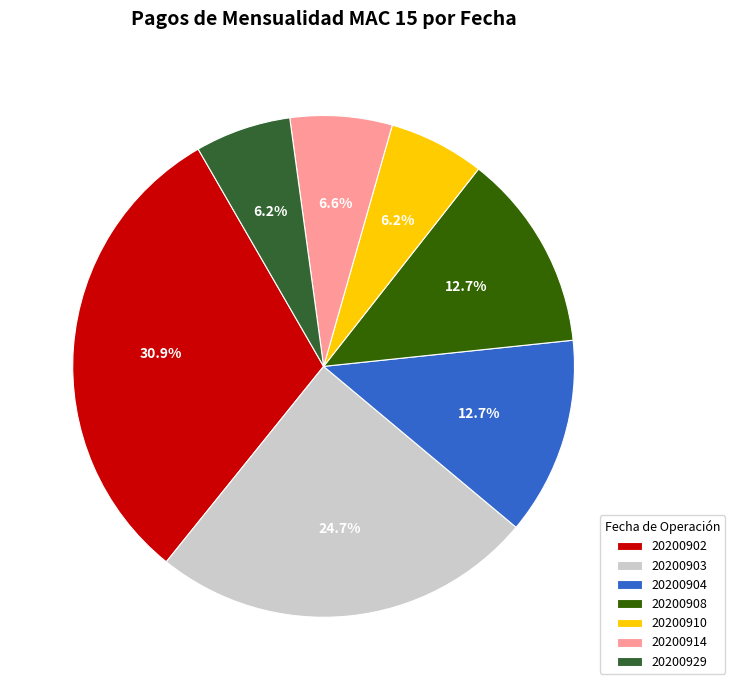

What percentage do 20200903 and 20200910 together represent?

30.9%